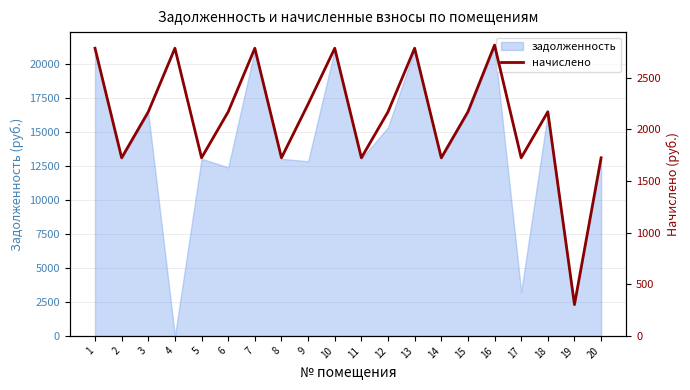

Rank the categories by value from lowest to highest.

19, 2, 5, 8, 11, 14, 17, 20, 3, 6, 12, 15, 18, 9, 1, 4, 7, 10, 13, 16